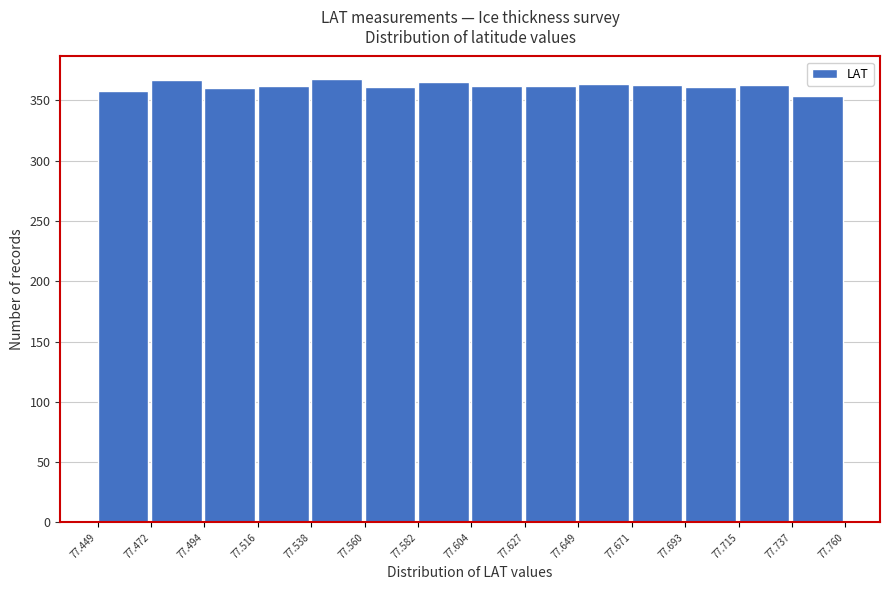

What is the height of the bar covering 77.671 to 77.693 on the x-axis? The values are not printed on the chart, so give them approximately, as read against the axis.

365